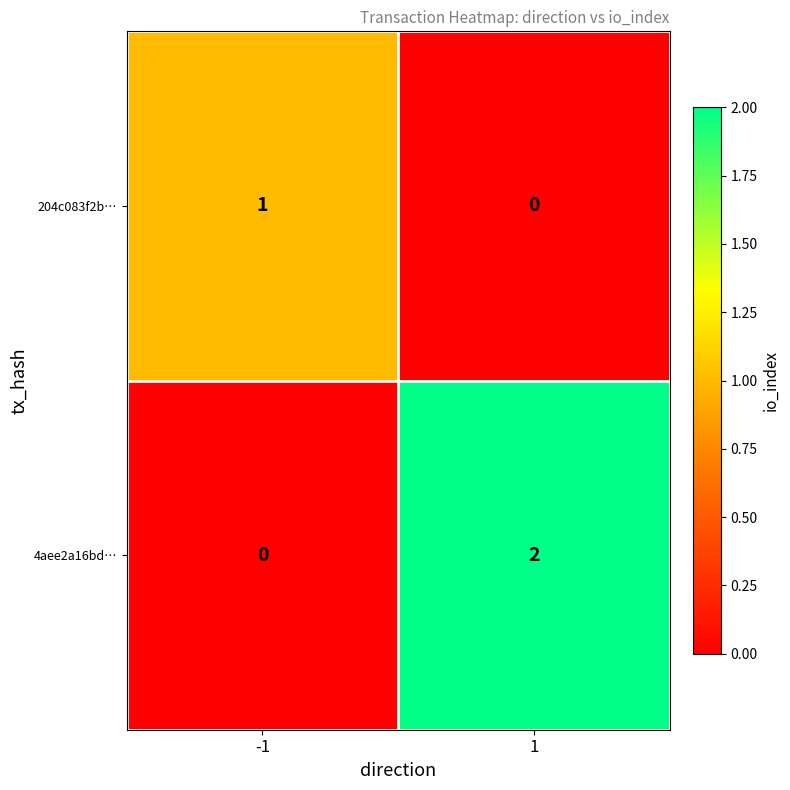

Is the value of 204c083f2b… at -1 greater than the value of 4aee2a16bd… at -1?

Yes